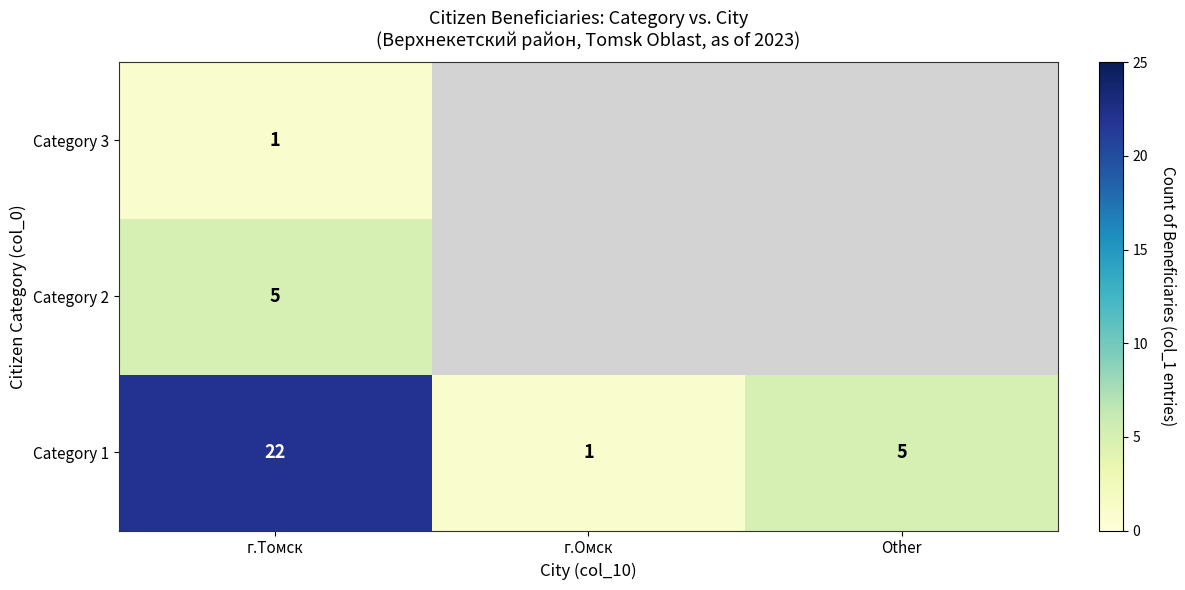

The value of Category 2 at г.Томск is 3. True or false?

False